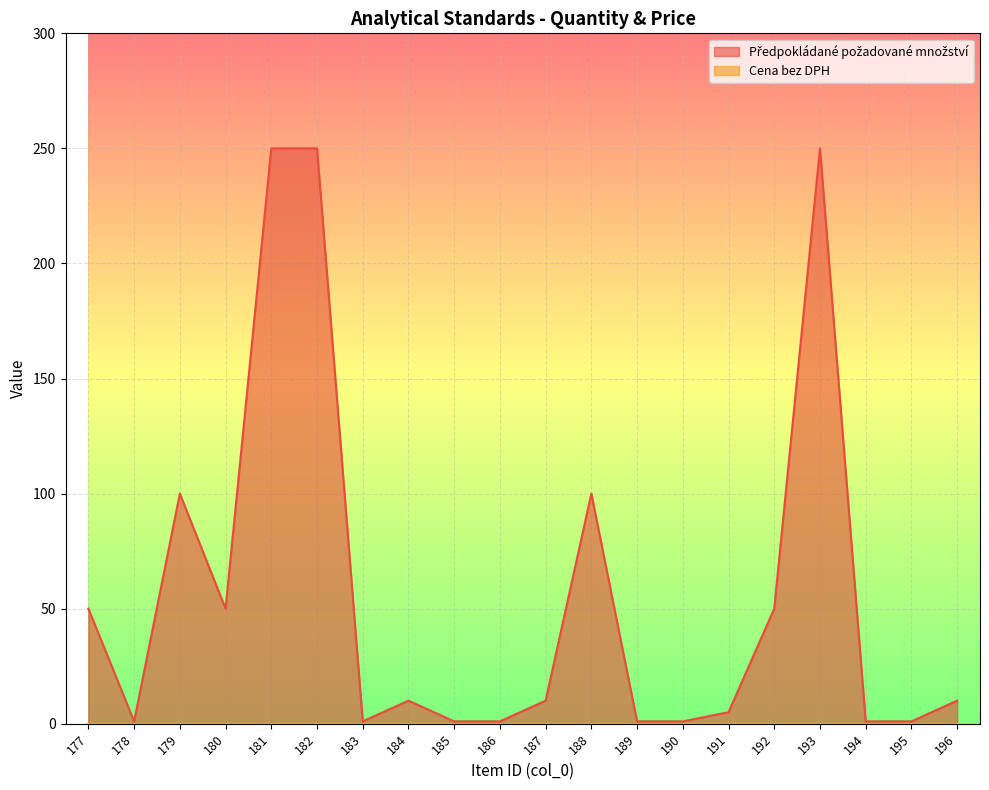

Which category has the lowest value across all series?

178